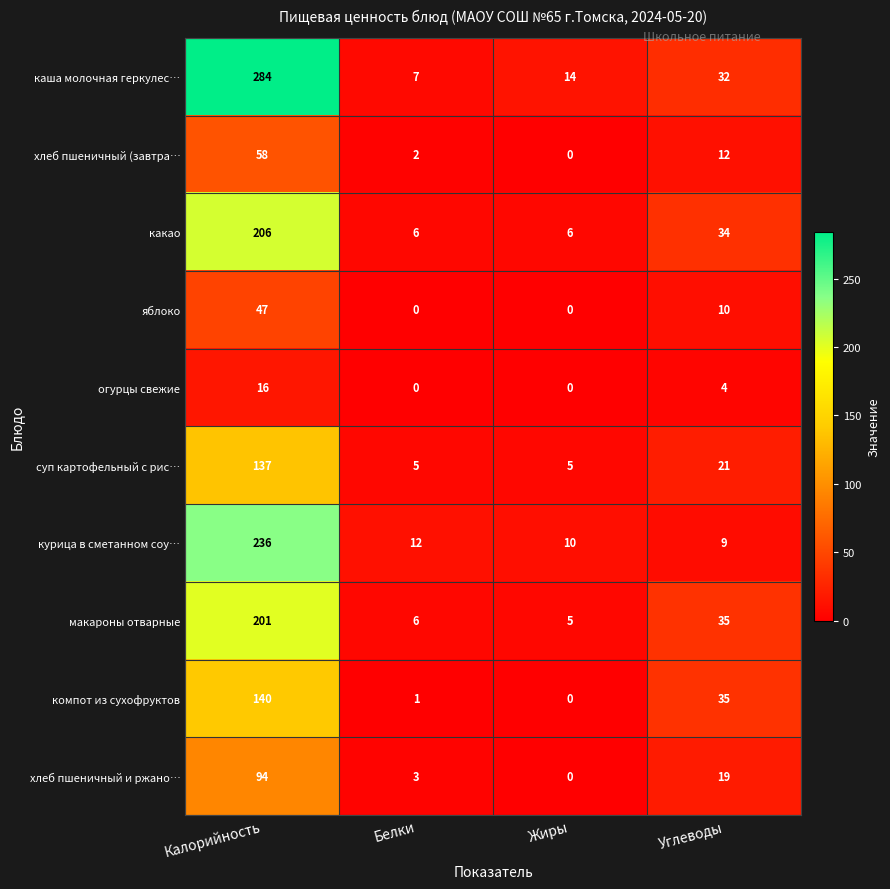

What is the difference between the maximum and minimum values in the курица в сметанном соу… series?

227